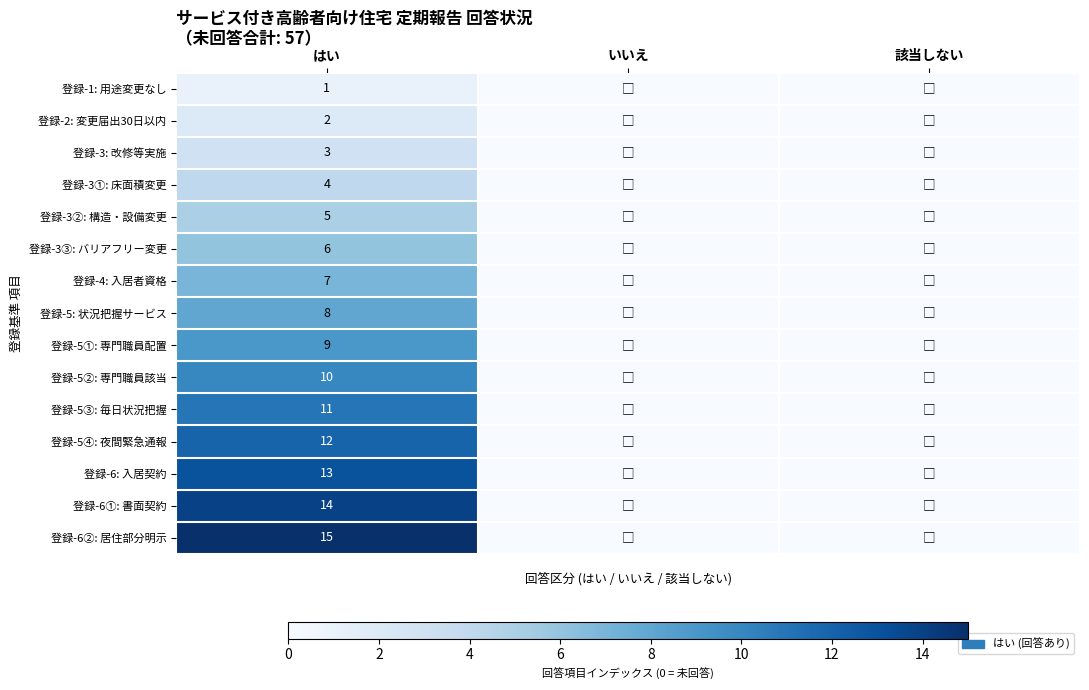

Rank the series at はい from highest to lowest value.

登録-6②: 居住部分明示, 登録-6①: 書面契約, 登録-6: 入居契約, 登録-5④: 夜間緊急通報, 登録-5③: 毎日状況把握, 登録-5②: 専門職員該当, 登録-5①: 専門職員配置, 登録-5: 状況把握サービス, 登録-4: 入居者資格, 登録-3③: バリアフリー変更, 登録-3②: 構造・設備変更, 登録-3①: 床面積変更, 登録-3: 改修等実施, 登録-2: 変更届出30日以内, 登録-1: 用途変更なし